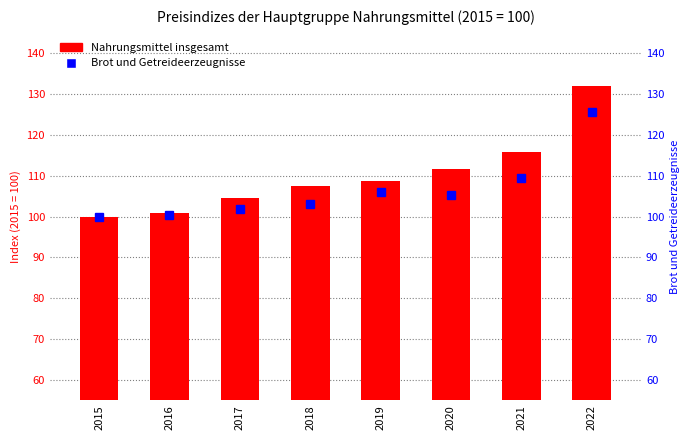

Reading left to right, what are all the values shown in this chart?

Nahrungsmittel insgesamt: 2015=100.0	2016=100.9	2017=104.6	2018=107.4	2019=108.7	2020=111.6	2021=115.7	2022=131.9
Brot und Getreideerzeugnisse: 2015=100.0	2016=100.5	2017=101.8	2018=103.0	2019=106.0	2020=105.3	2021=109.4	2022=125.6